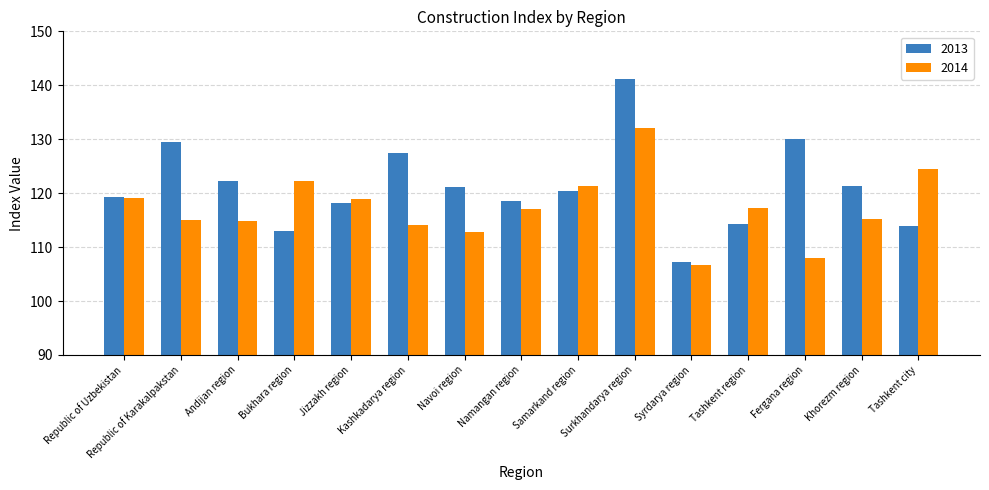

Is it true that 2013 equals 37.6 at Fergana region?

False